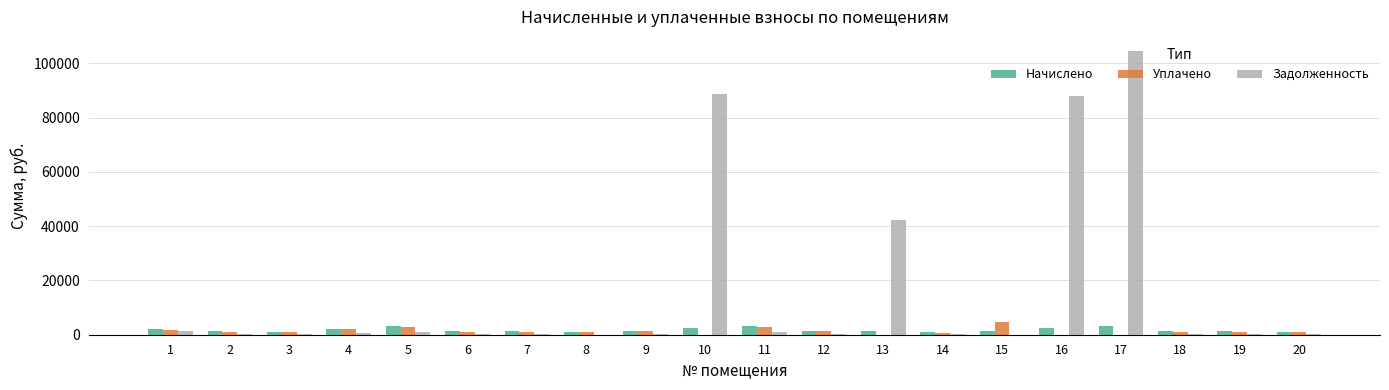

Which series changed the most between 5 and 19?

Начислено